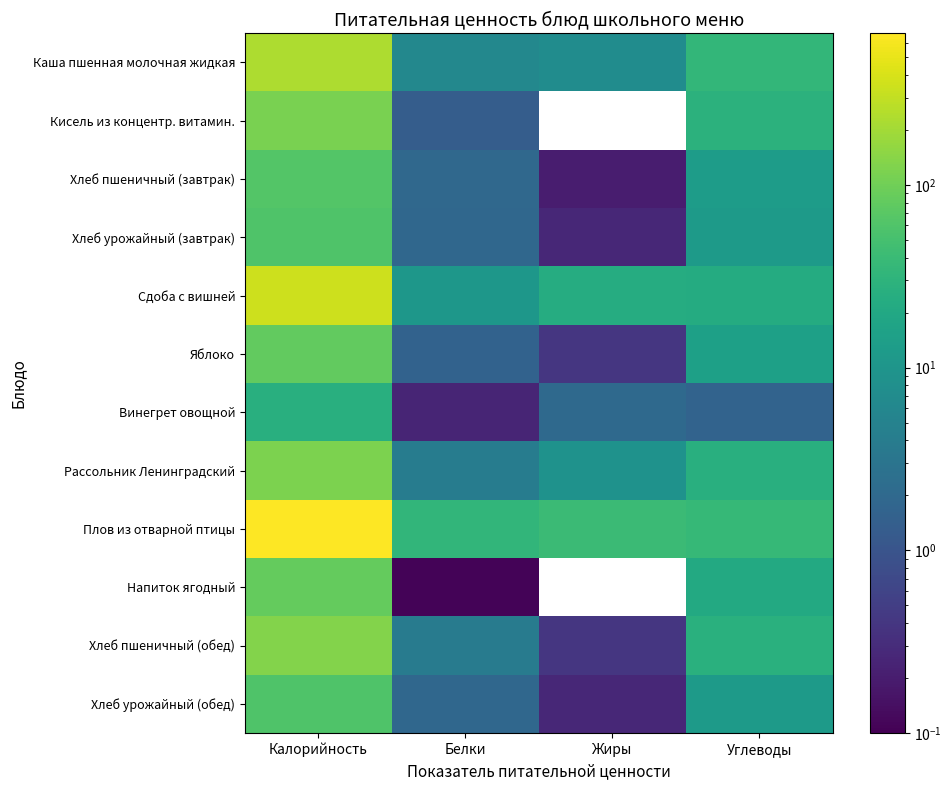

At how many categories does at least one series exceed 250?

1